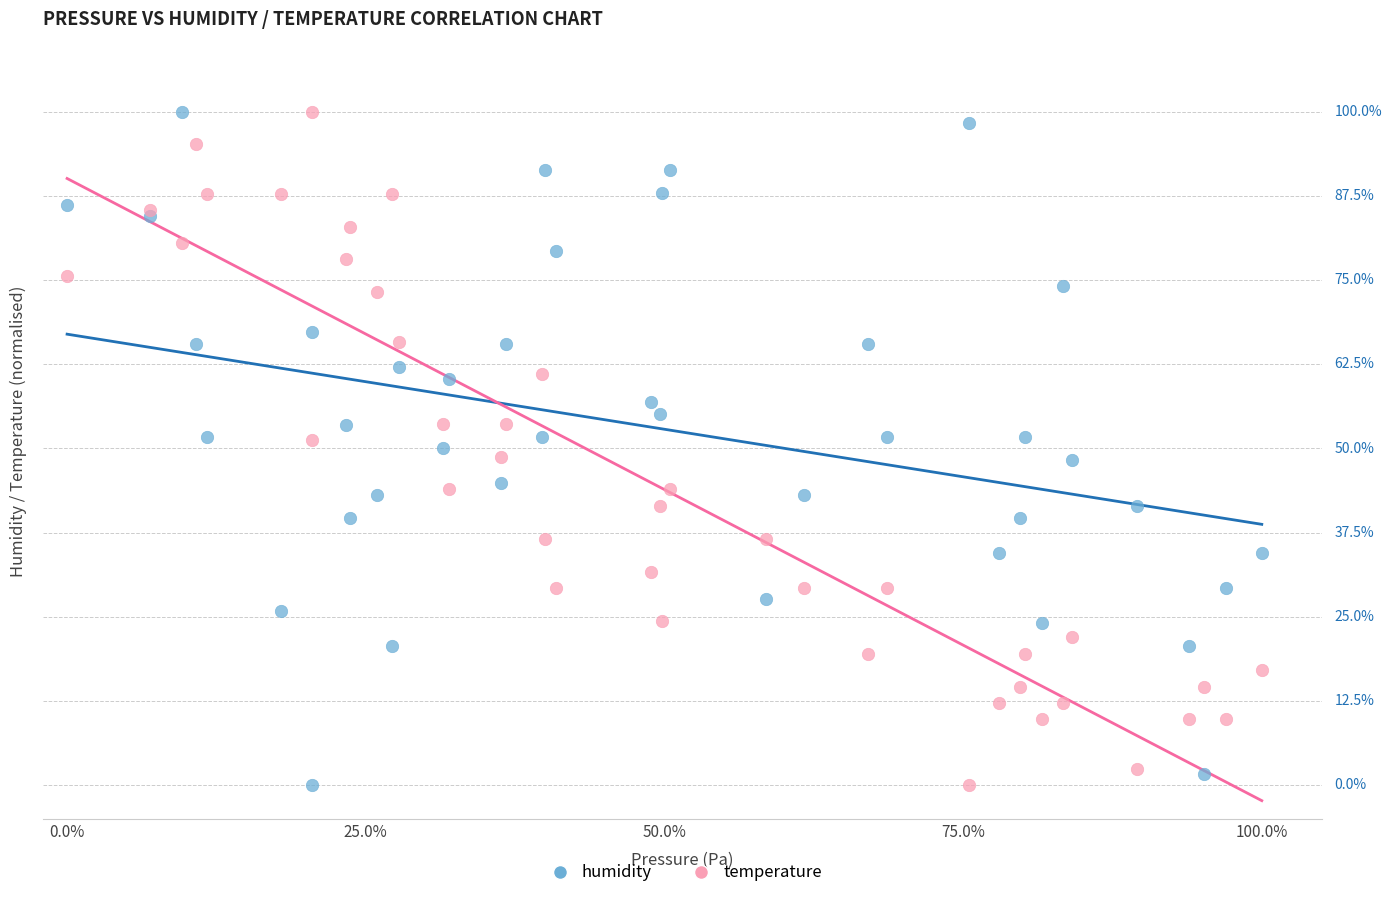

What are all the series names shown in the legend?

humidity, temperature